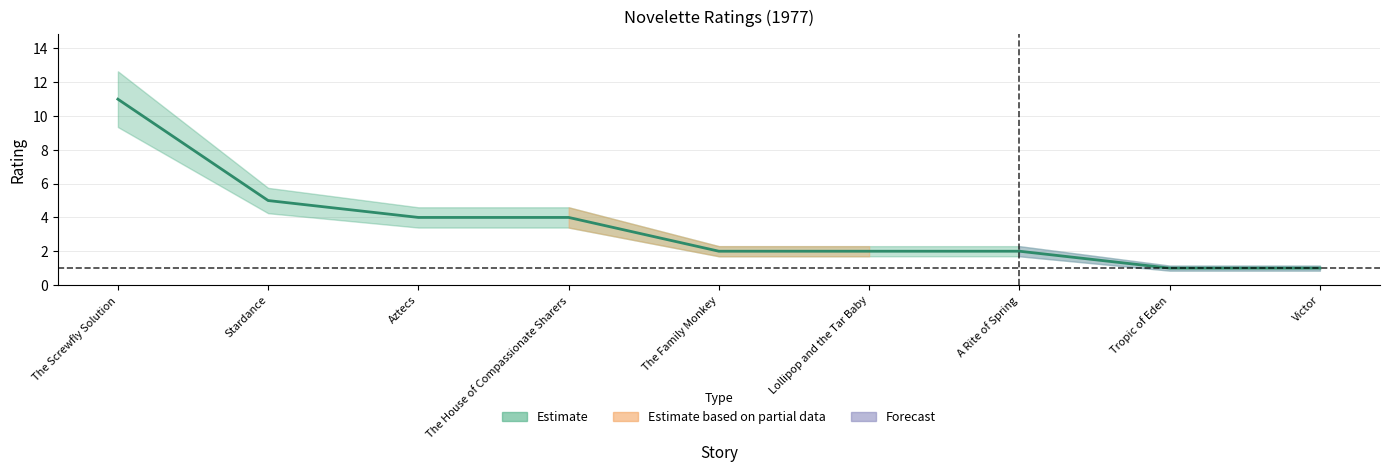

How many values exceed 2?

4